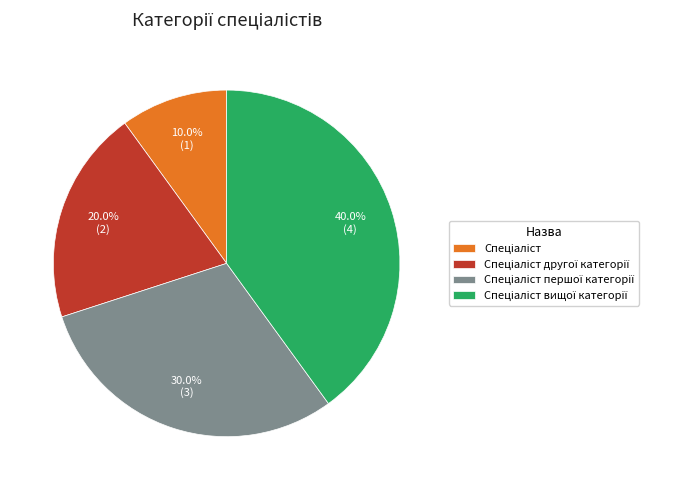

Does any single category account for the majority?

No